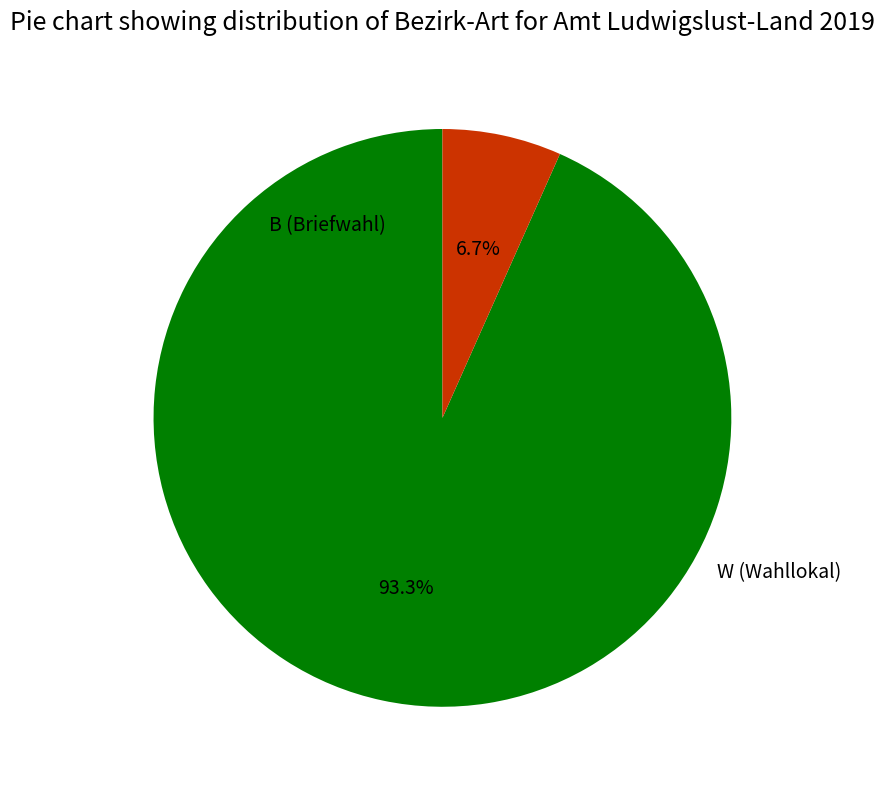

Is there a majority slice in this chart?

Yes